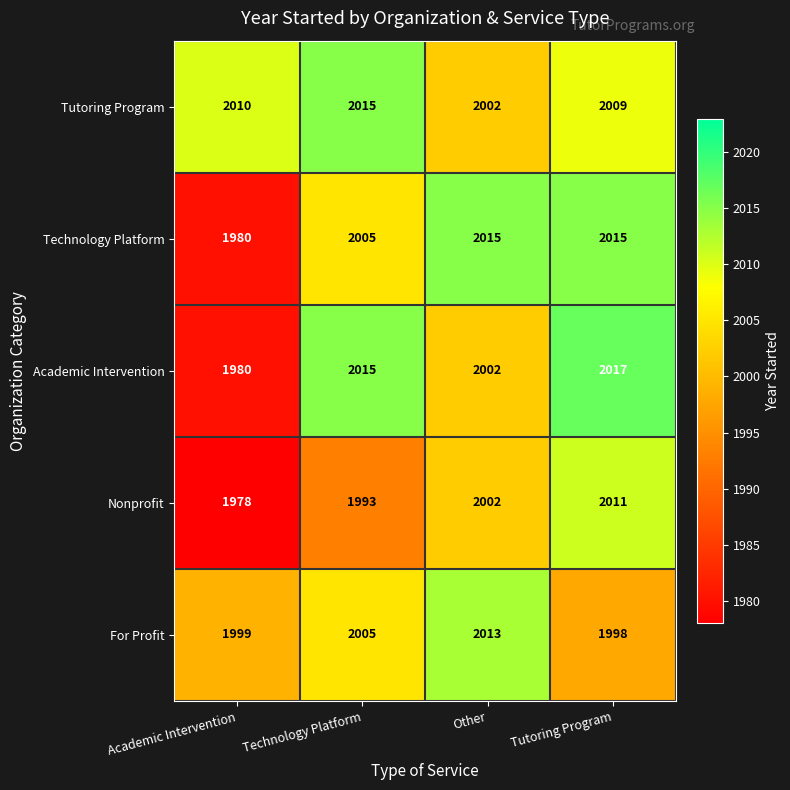

The value of For Profit at Other is 1391. True or false?

False